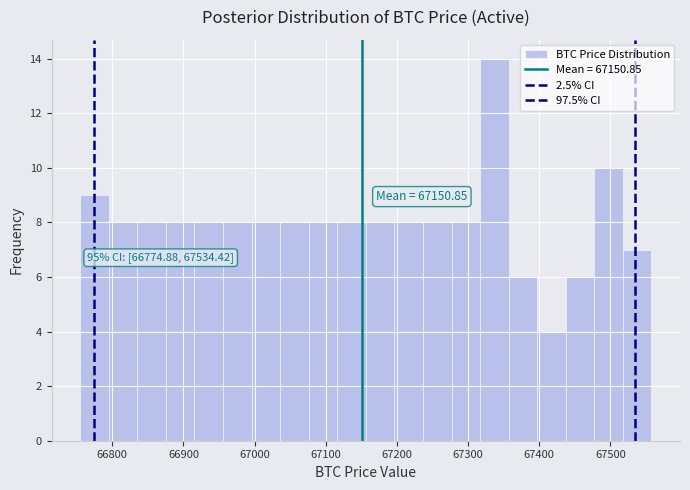

Over which range of the x-axis is the bar tallest?

67320 to 67360